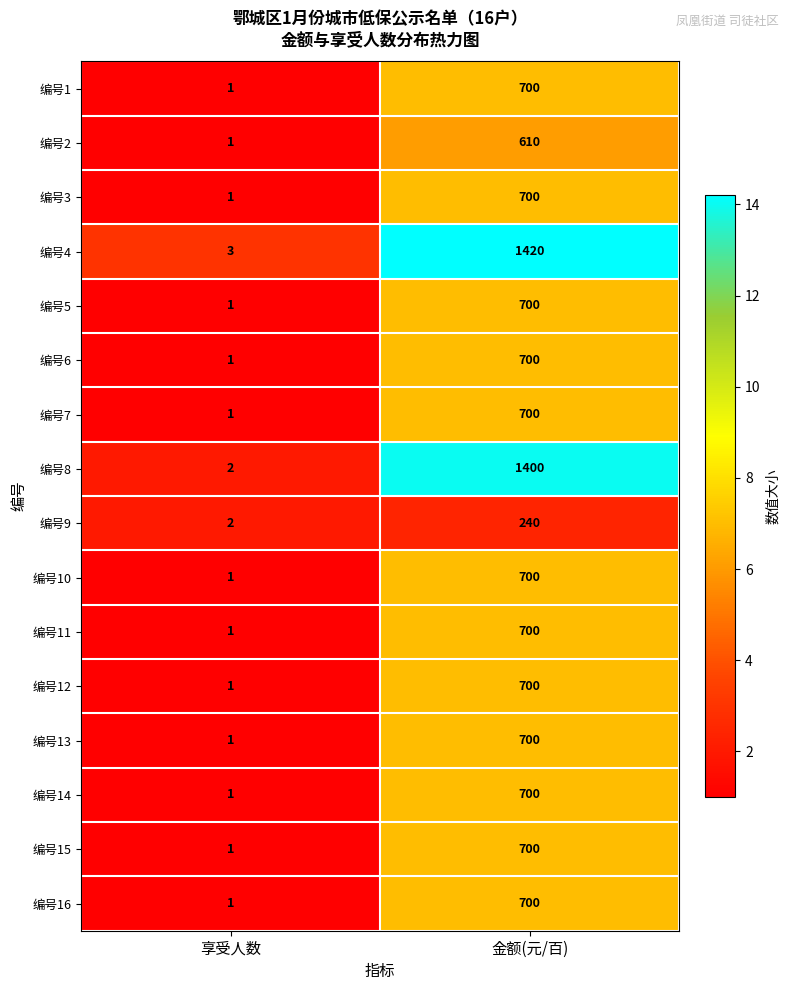

At which category does the chart reach its minimum across all series?

享受人数